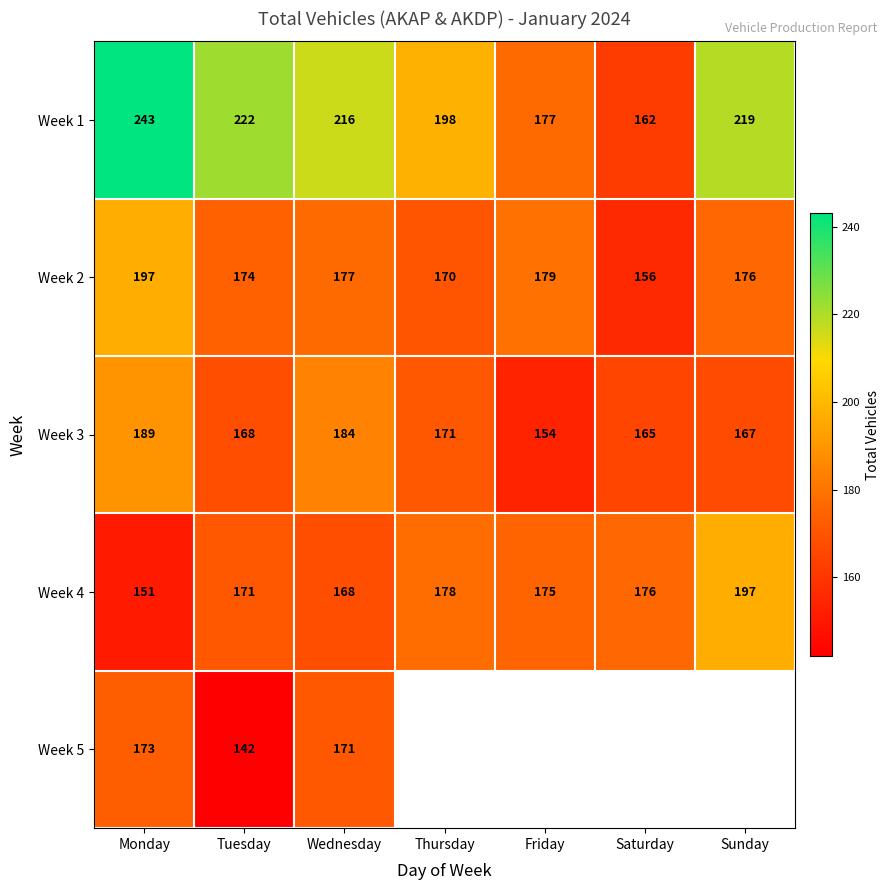

At which label is Week 2 closest to 176?

Sunday